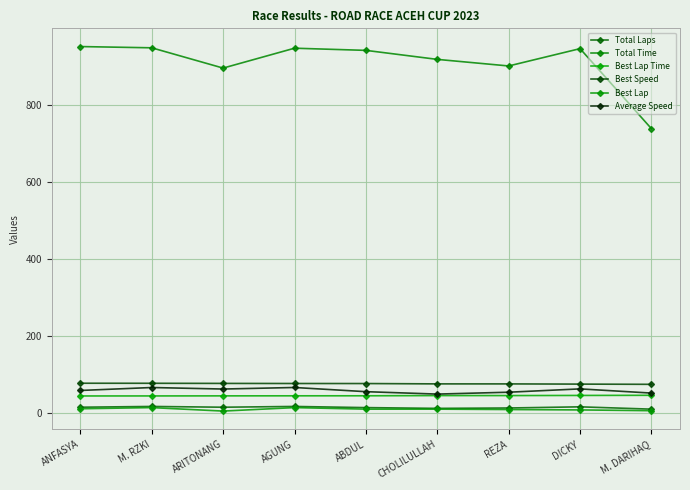

Read the Total Laps value at CHOLILULLAH.

13.0